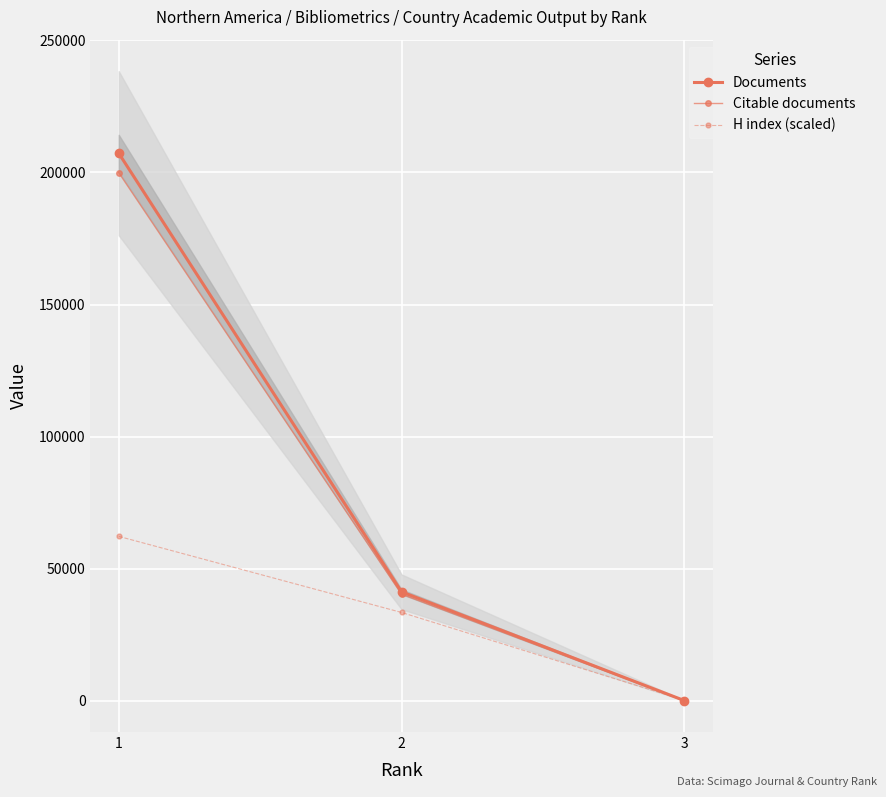

Which series has the widest spread of values?

Documents